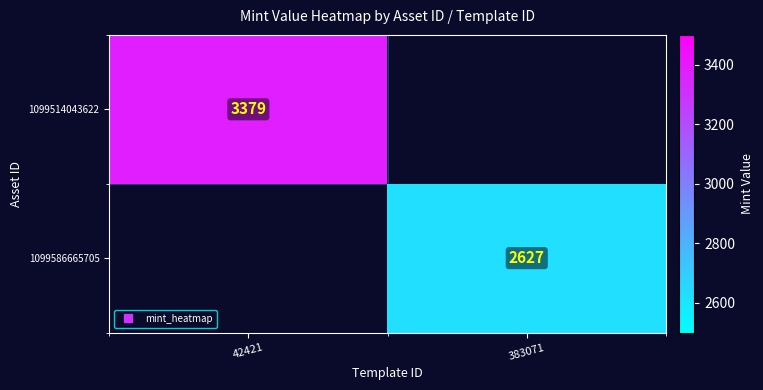

What is the total value across all series at 42421?

3379